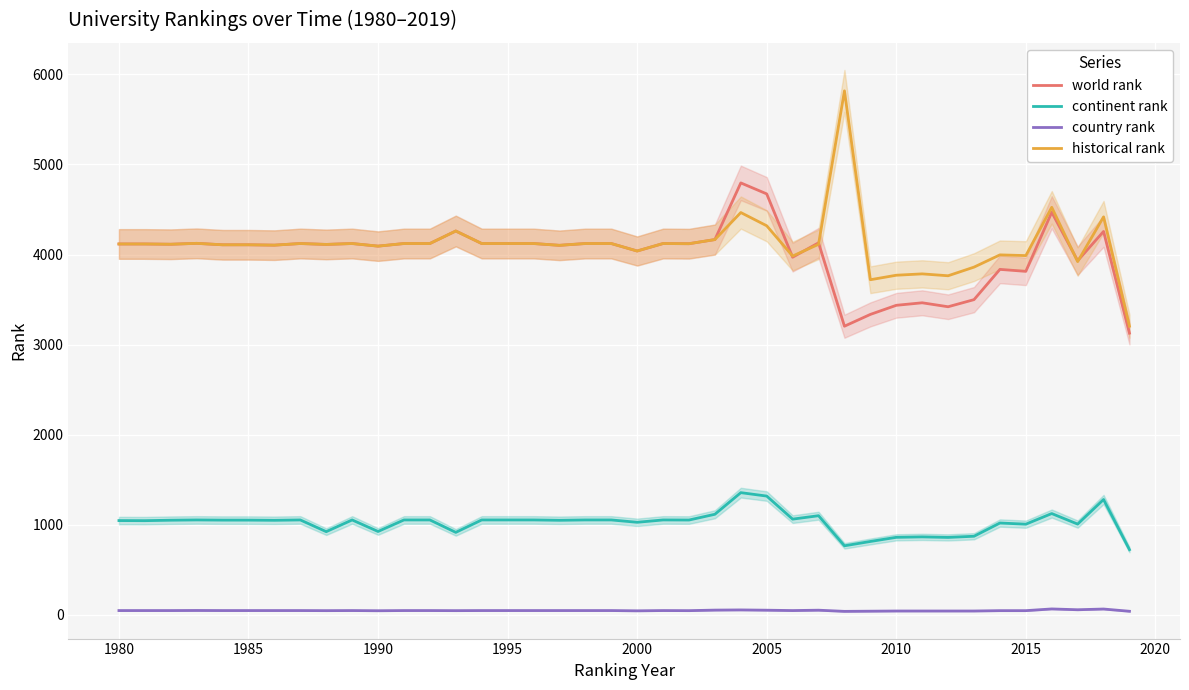

True or false: country rank and historical rank cross at least once.

False